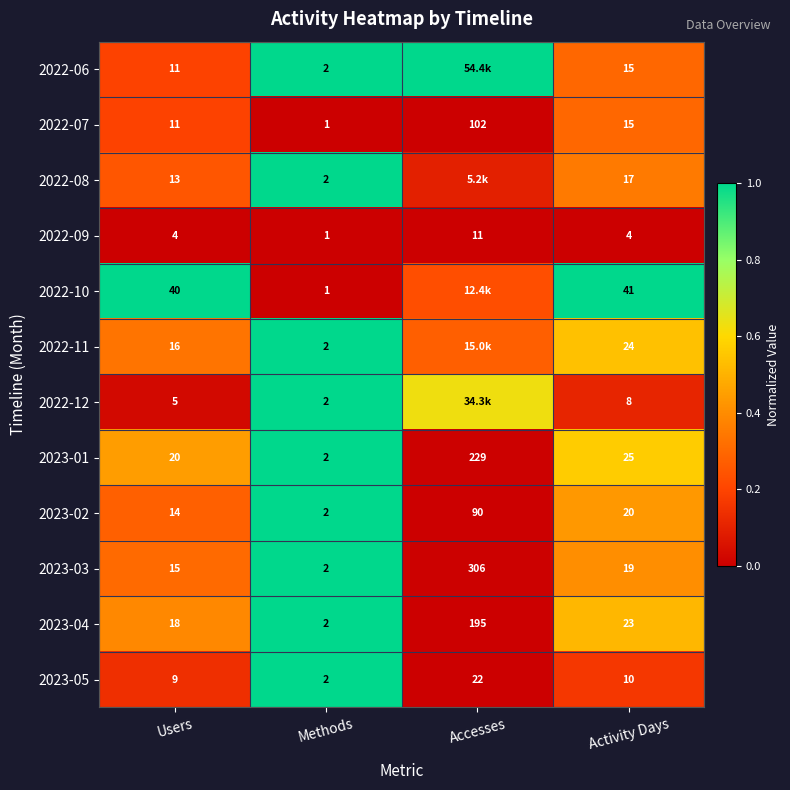

Which series changed the most between Users and Activity Days?

2022-11